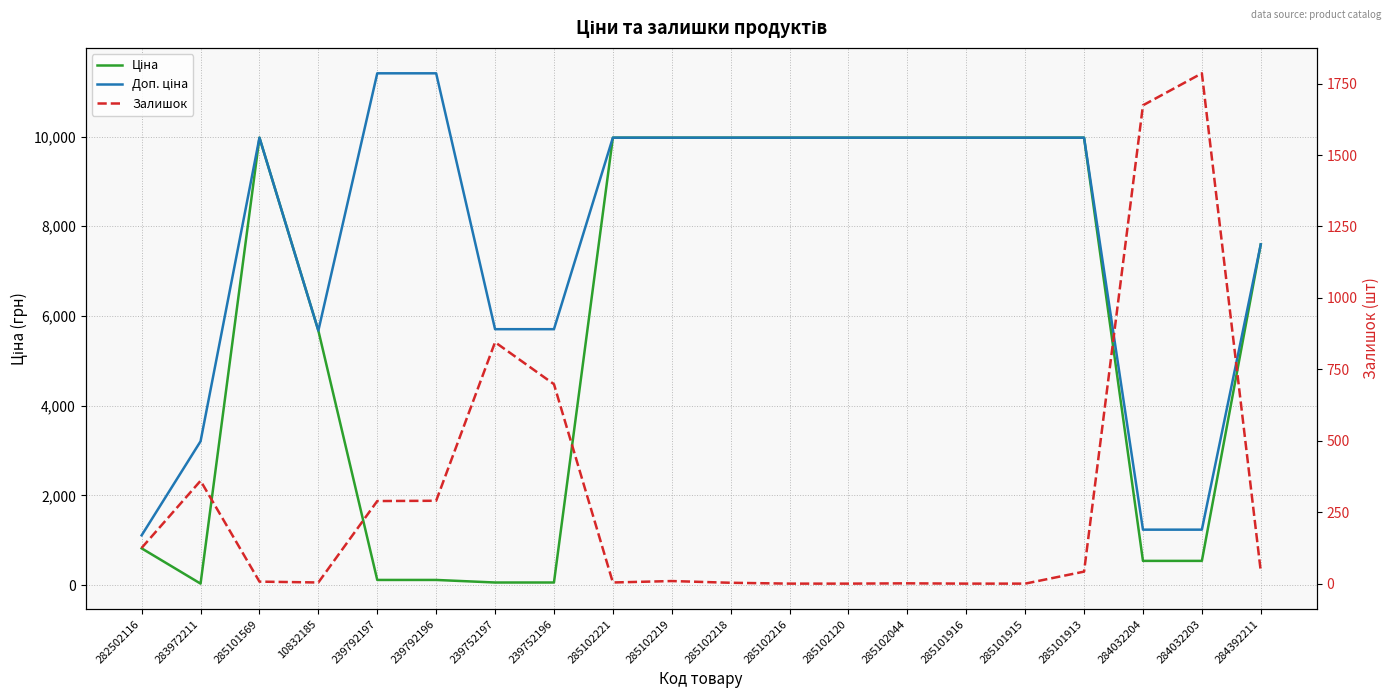

What is the sum of the Доп. ціна values at 285102216 and 285101916?

19950.0